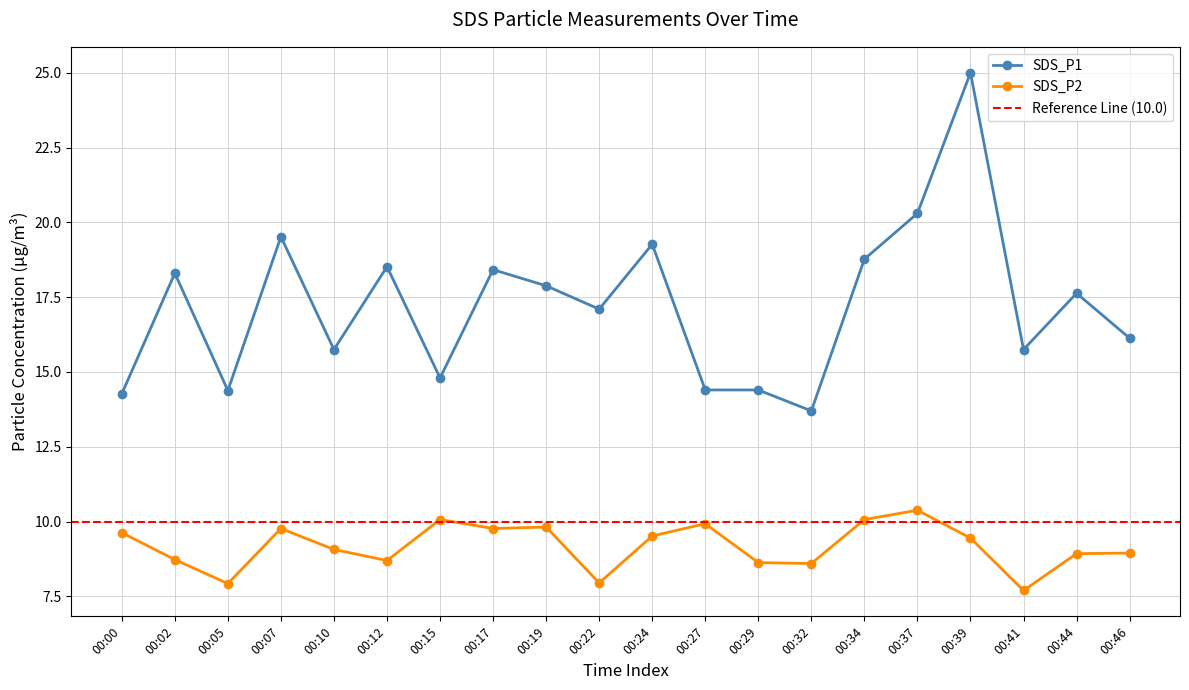

At 00:27, list the series in order from largest to smallest.

SDS_P1, SDS_P2